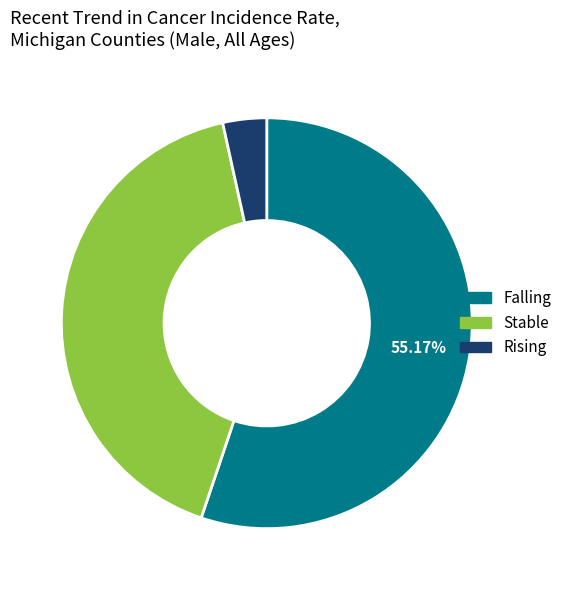

Is there any slice that represents more than half of the pie?

Yes